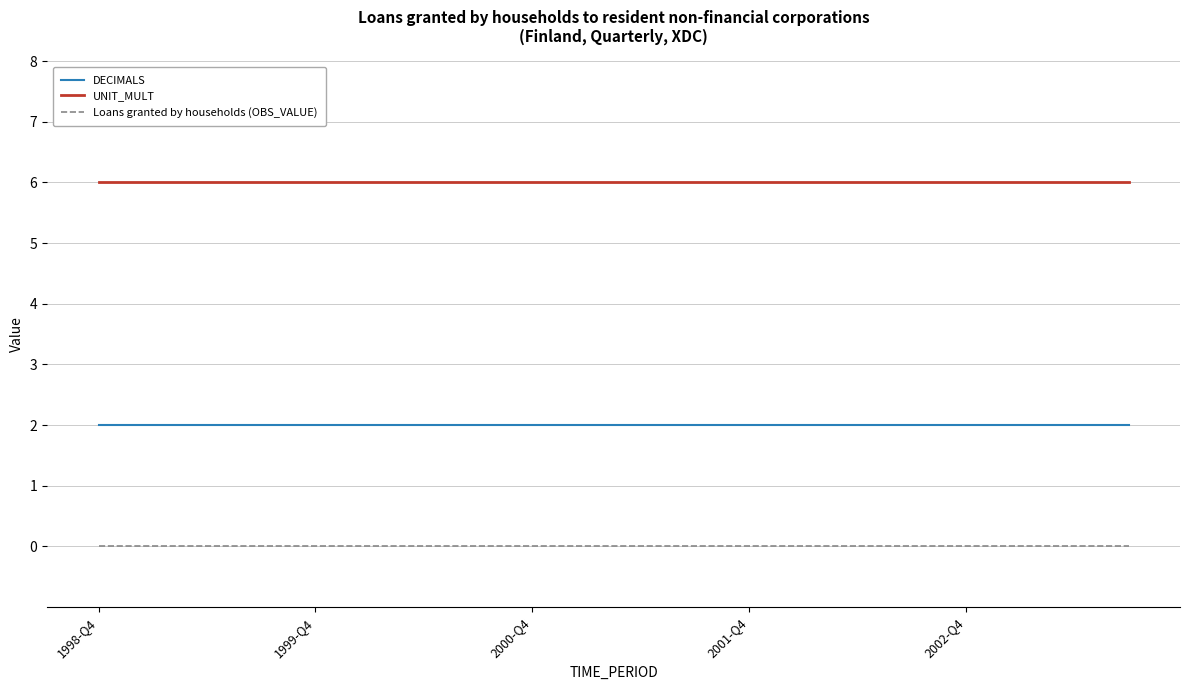

Which series has the largest total across all categories?

UNIT_MULT